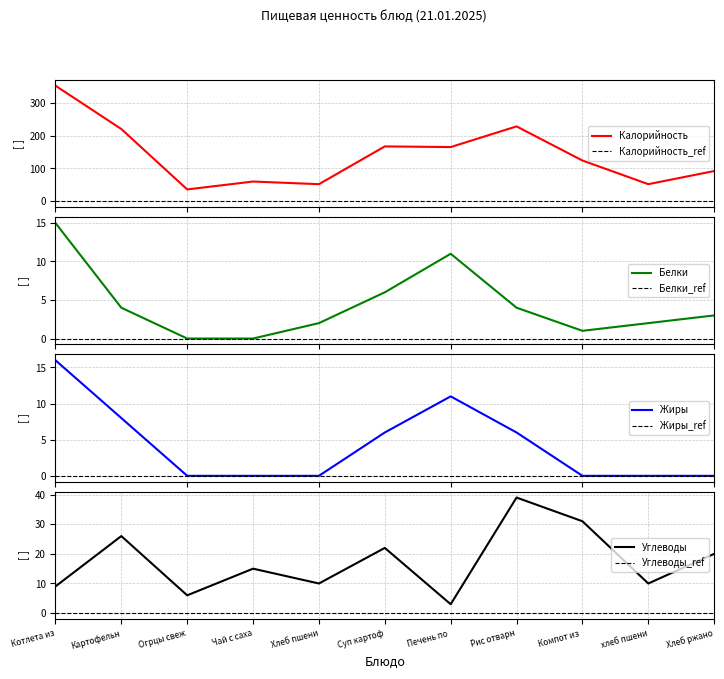

How many lines are shown in the chart?

4